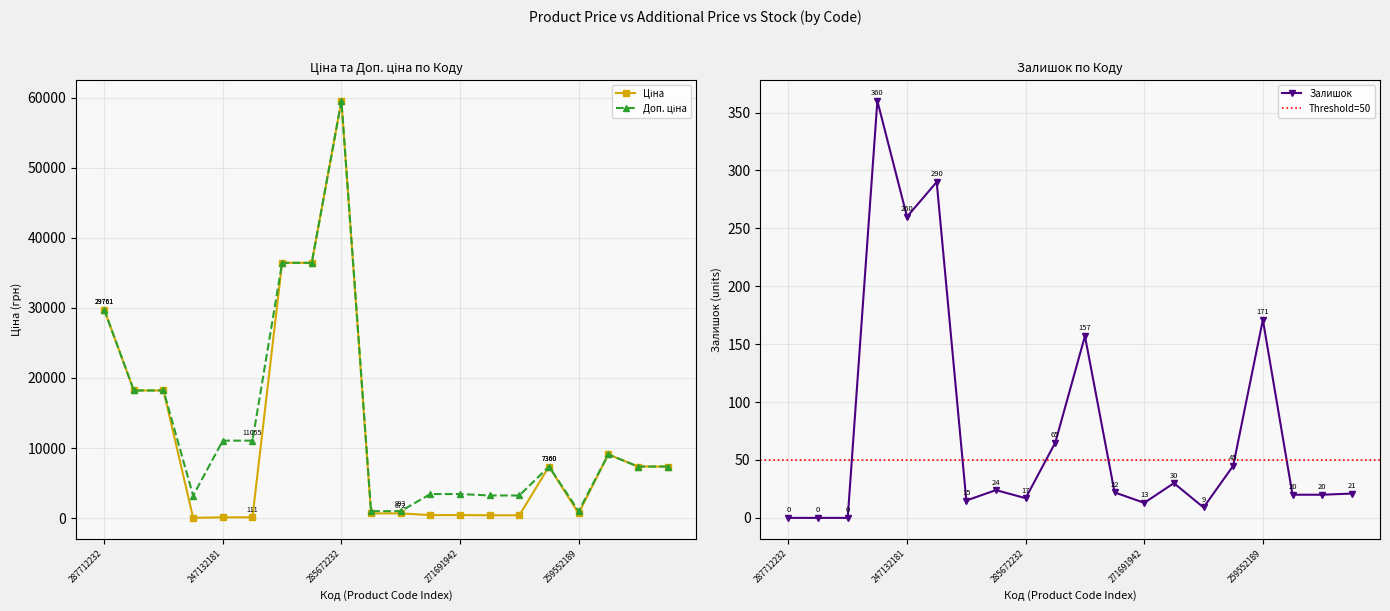

How many values in the Ціна series are below 7360?

10